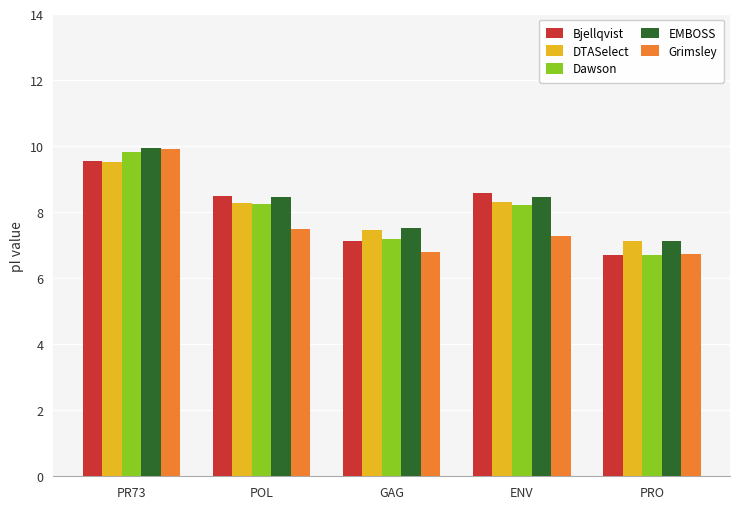

The EMBOSS series shows 1.7 at PRO. True or false?

False